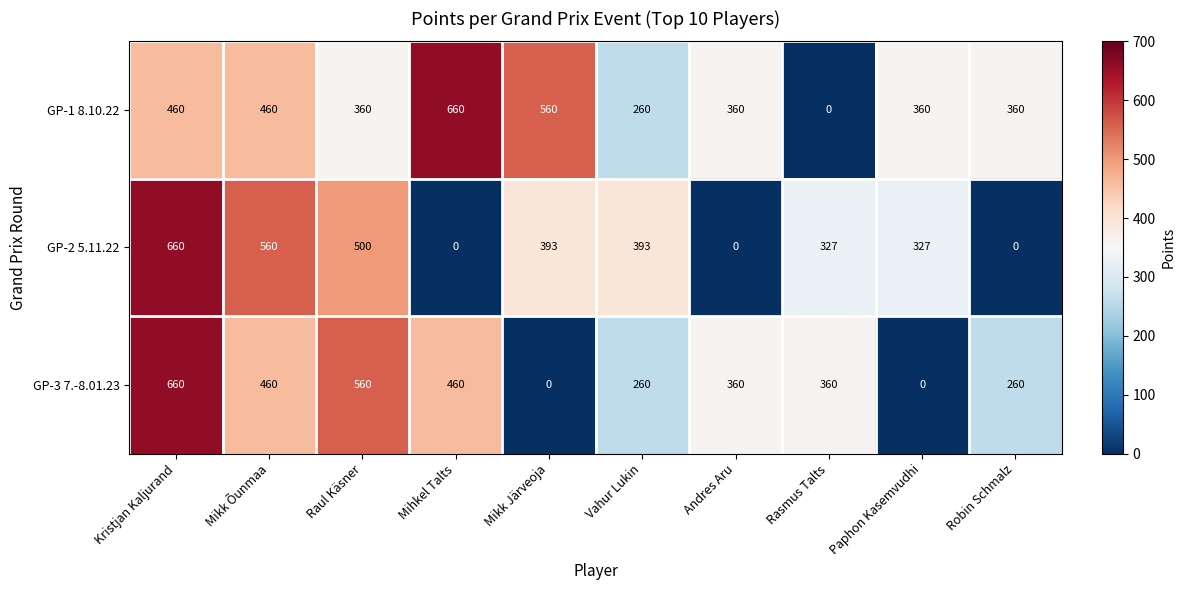

Reading left to right, extract all data points from this chart.

GP-1 8.10.22: Kristjan Kaljurand=460	Mikk Õunmaa=460	Raul Käsner=360	Mihkel Talts=660	Mikk Järveoja=560	Vahur Lukin=260	Andres Aru=360	Rasmus Talts=0	Paphon Kasemvudhi=360	Robin Schmalz=360
GP-2 5.11.22: Kristjan Kaljurand=660	Mikk Õunmaa=560	Raul Käsner=500	Mihkel Talts=0	Mikk Järveoja=393	Vahur Lukin=393	Andres Aru=0	Rasmus Talts=327	Paphon Kasemvudhi=327	Robin Schmalz=0
GP-3 7.-8.01.23: Kristjan Kaljurand=660	Mikk Õunmaa=460	Raul Käsner=560	Mihkel Talts=460	Mikk Järveoja=0	Vahur Lukin=260	Andres Aru=360	Rasmus Talts=360	Paphon Kasemvudhi=0	Robin Schmalz=260